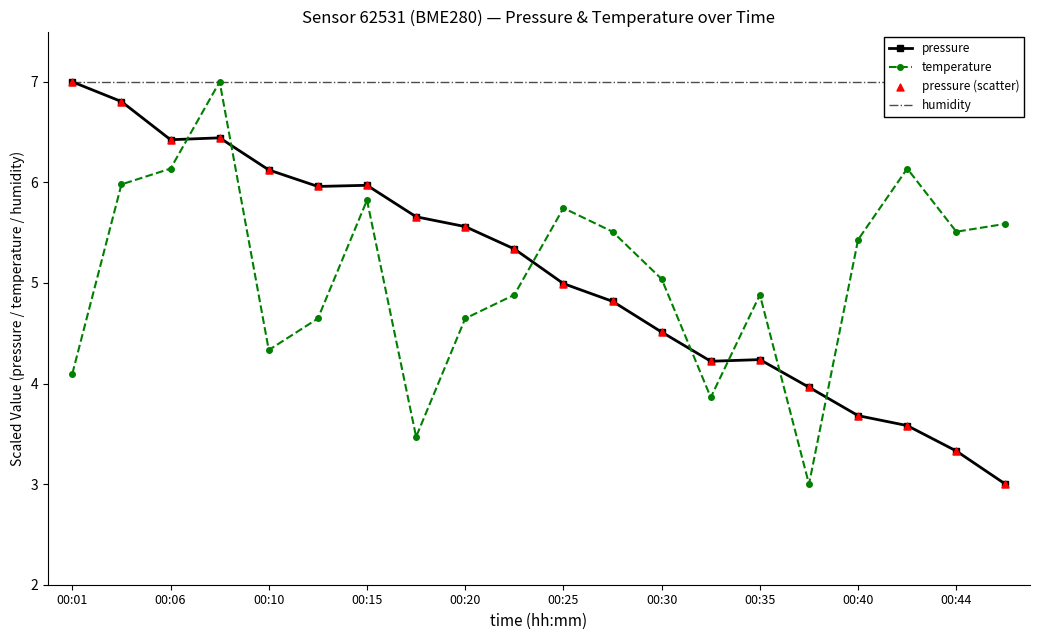

Is the value of pressure at 00:01 greater than the value of temperature at 00:20?

Yes